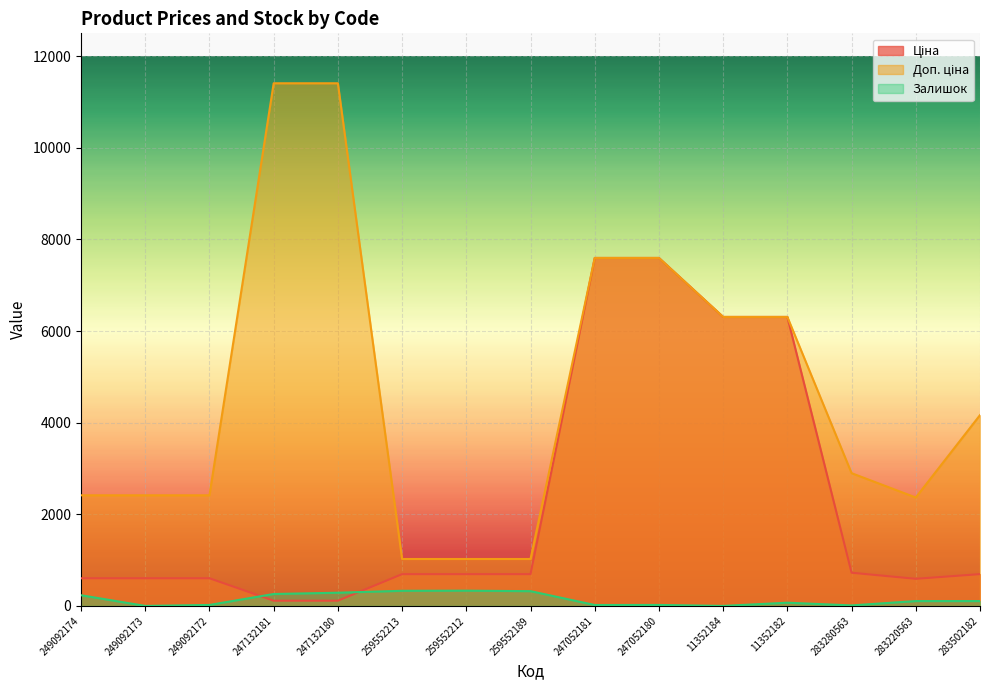

At which label does Доп. ціна reach its peak?

247132181